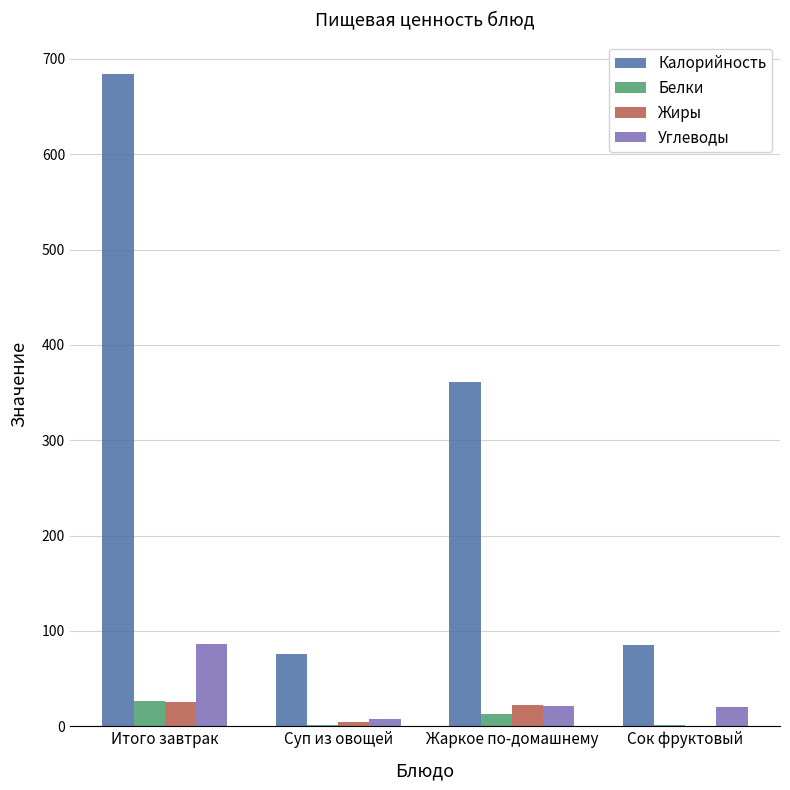

Which label corresponds to the largest value in the chart?

Итого завтрак